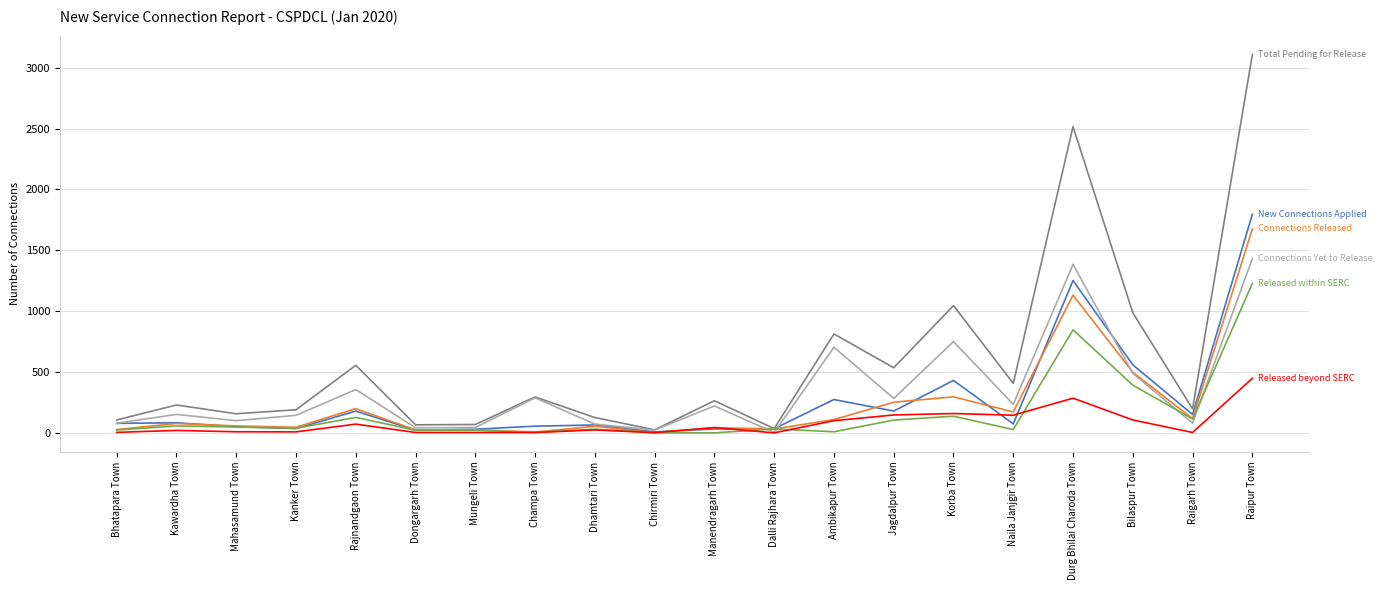

What is the maximum value shown in the chart?

3109